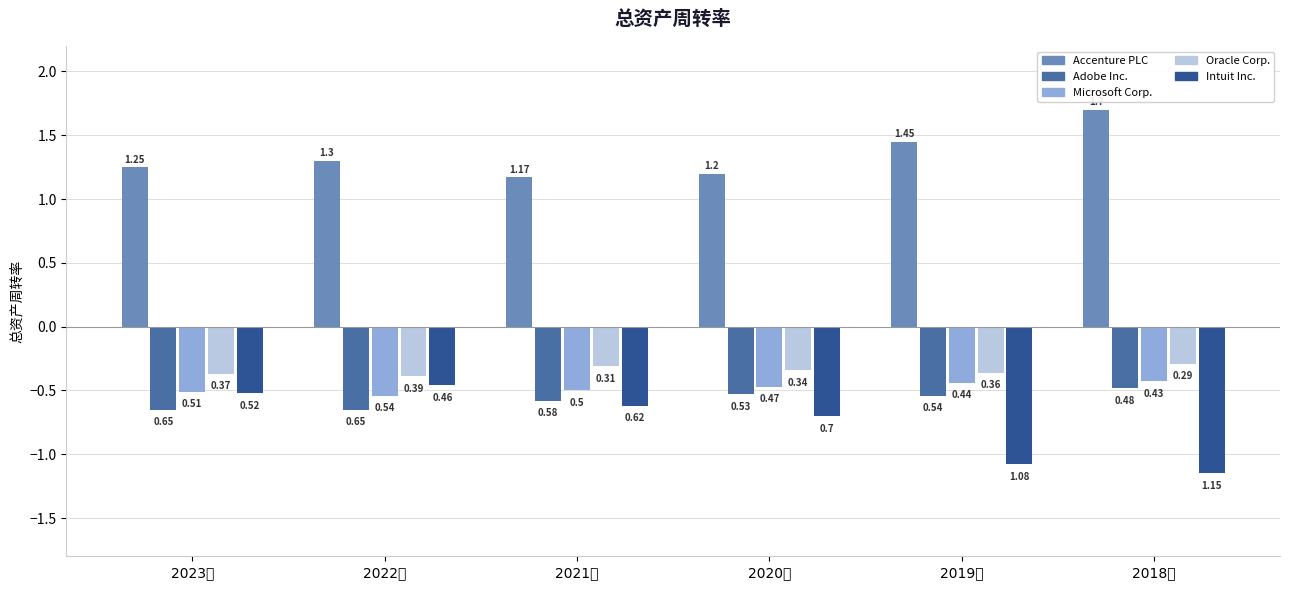

How many groups of bars are there?

6